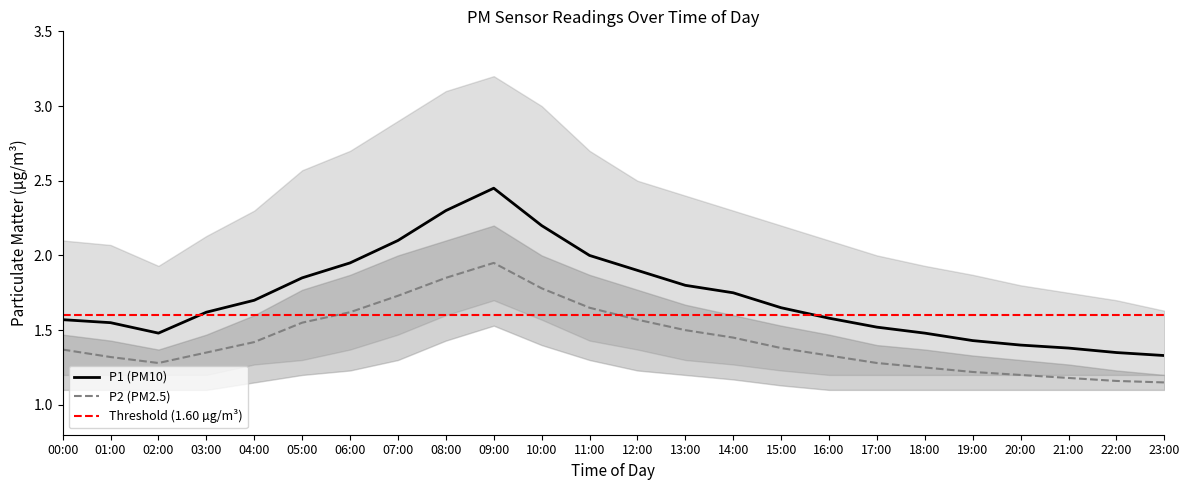

What is the value of the Threshold (1.60 µg/m³) point at the 13th from the left?

1.6